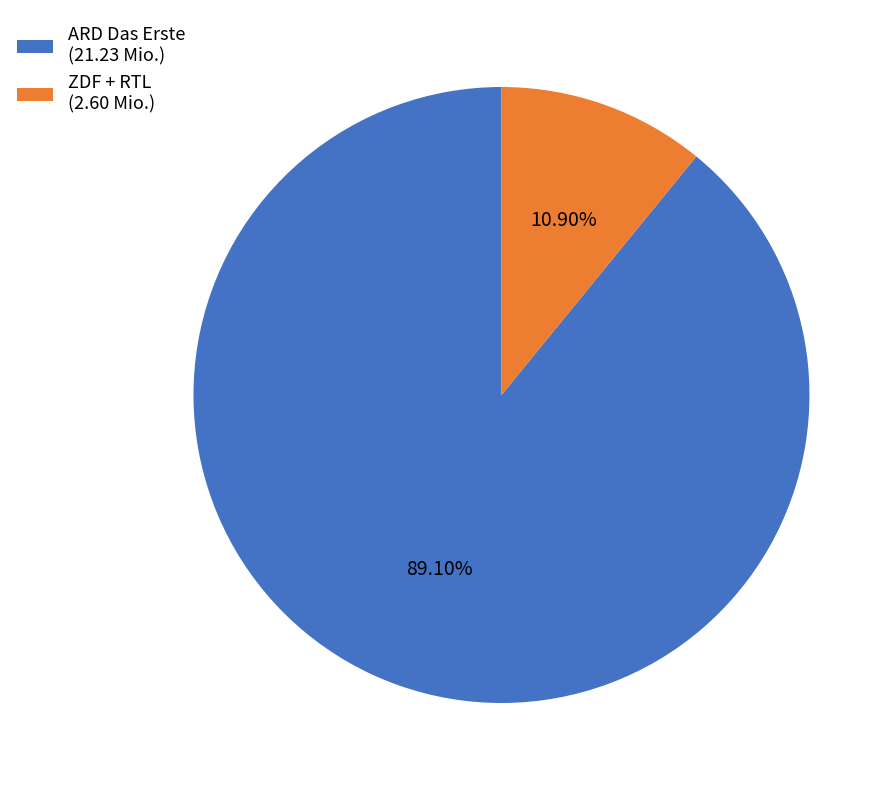

Combined, do ARD Das Erste (21.23 Mio.) and ZDF + RTL (2.60 Mio.) account for over 50%?

Yes